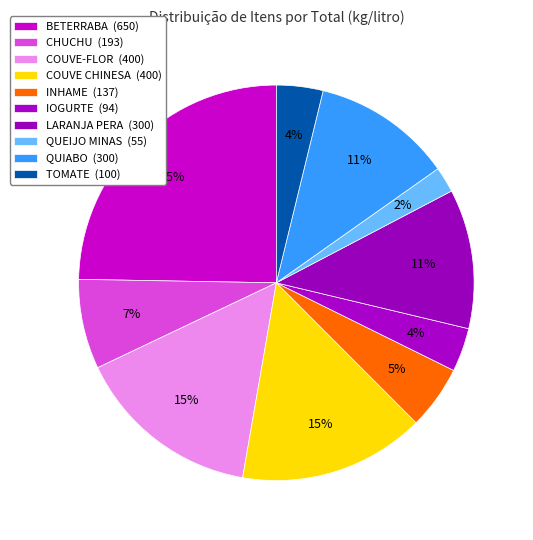

Is there any slice that represents more than half of the pie?

No